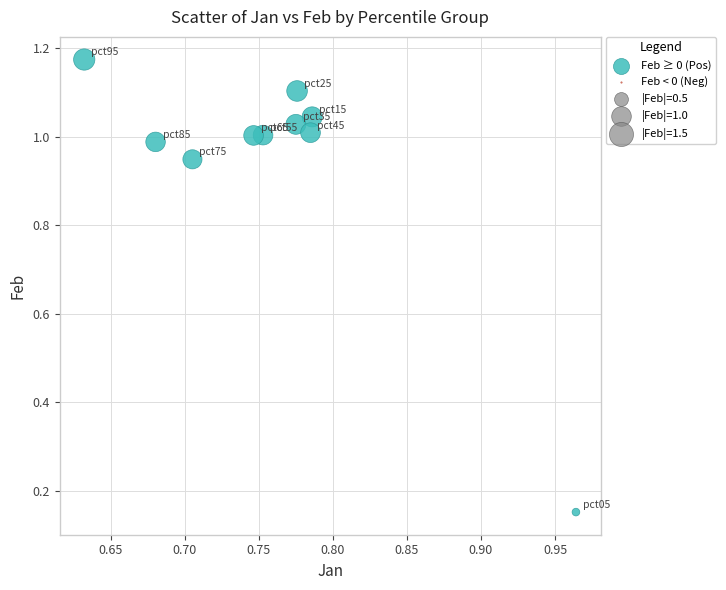

What is the average X value?

0.8